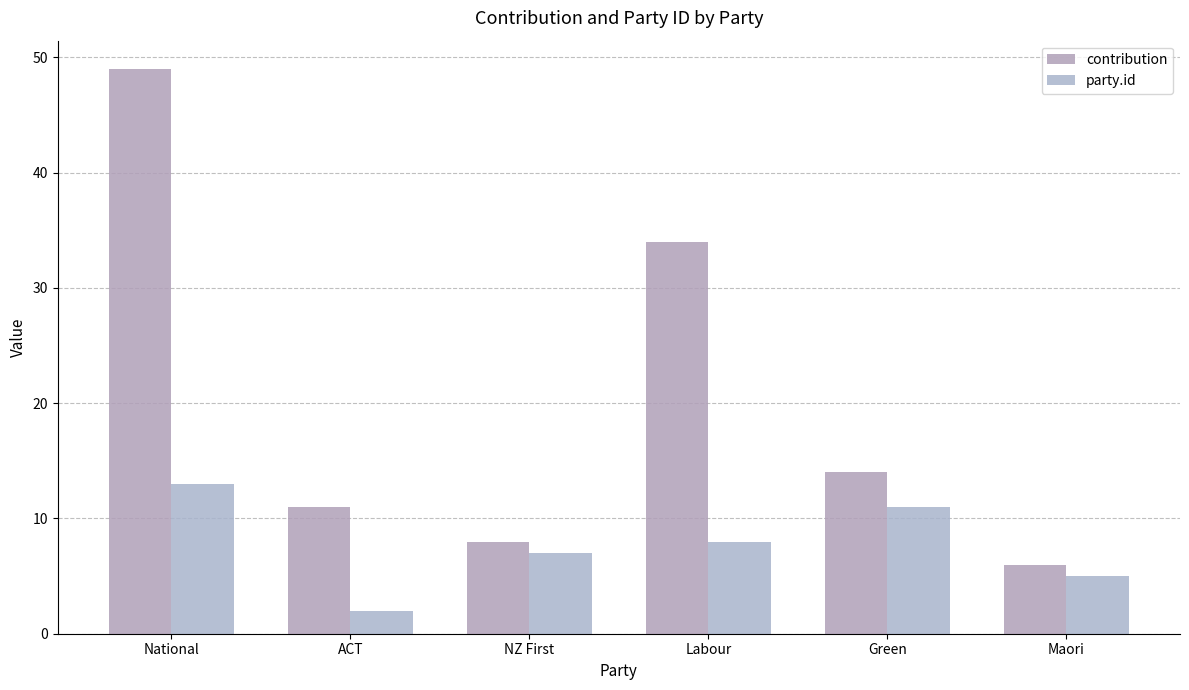

Reading left to right, extract all data points from this chart.

contribution: National=49	ACT=11	NZ First=8	Labour=34	Green=14	Maori=6
party.id: National=13	ACT=2	NZ First=7	Labour=8	Green=11	Maori=5